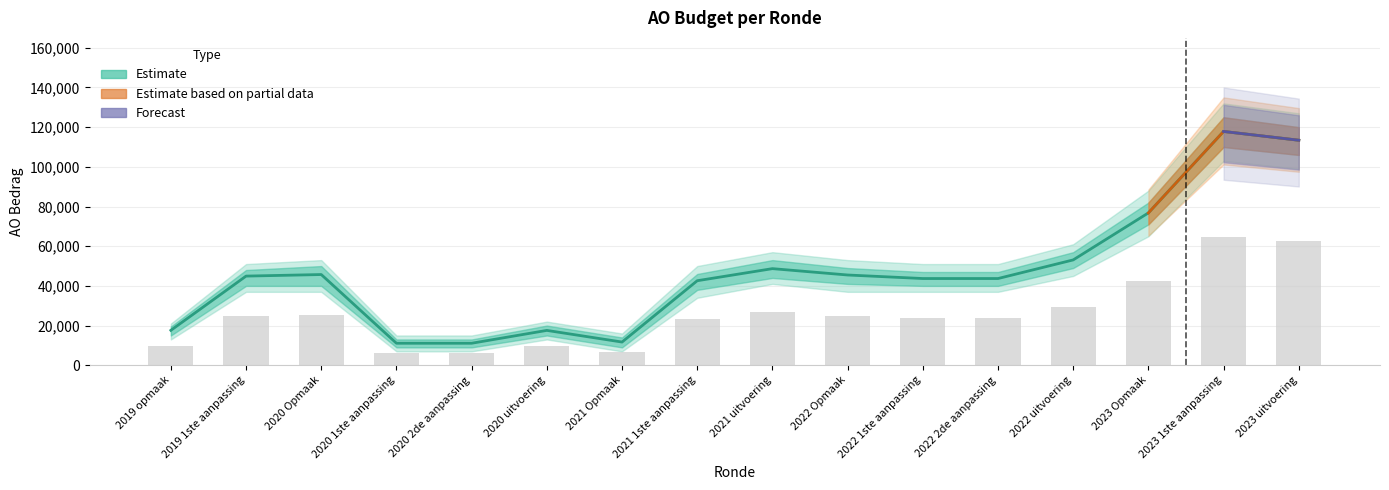

What is the sum of the AO_goedgekeurd values at 2019 1ste aanpassing and 2023 uitvoering?

158350.0